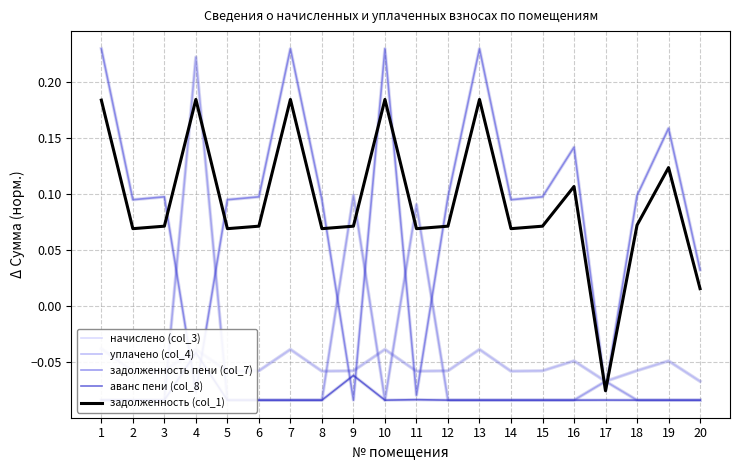

What value does the задолженность пени (col_7) series have at 10?

0.2